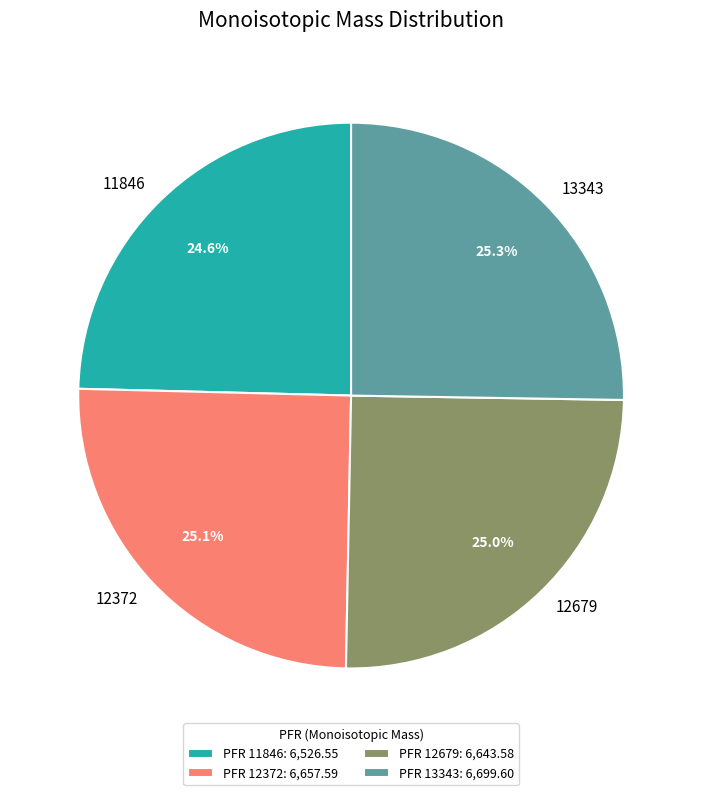

How many segments does this pie chart have?

4